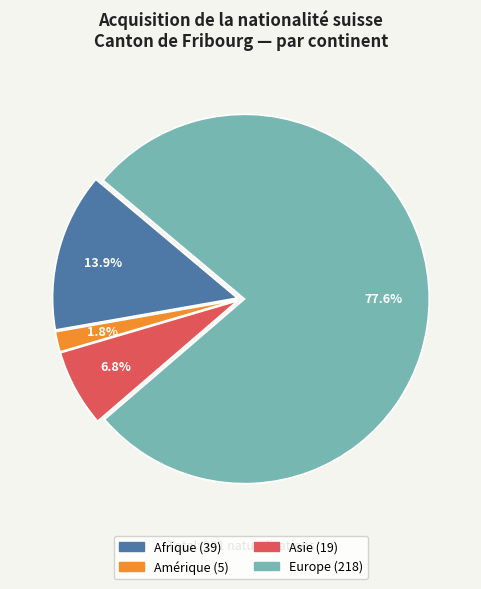

What is the largest slice in the pie chart?

Europe